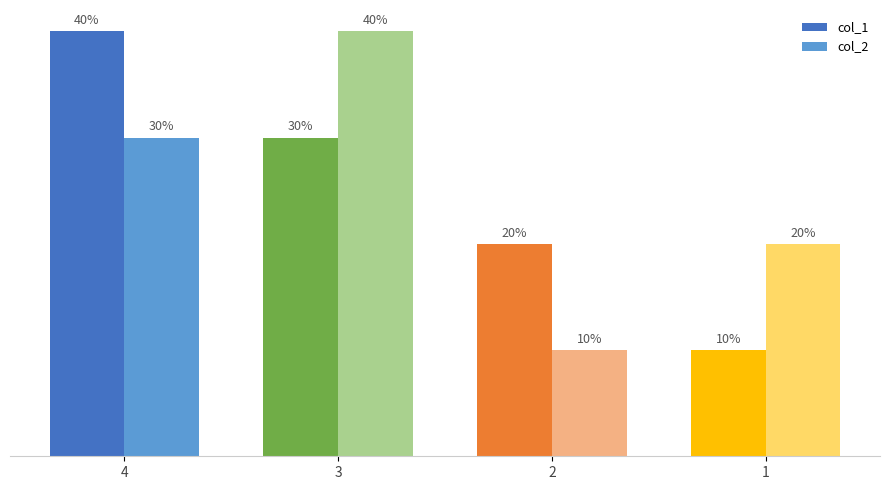

Does the chart contain stacked bars?

No